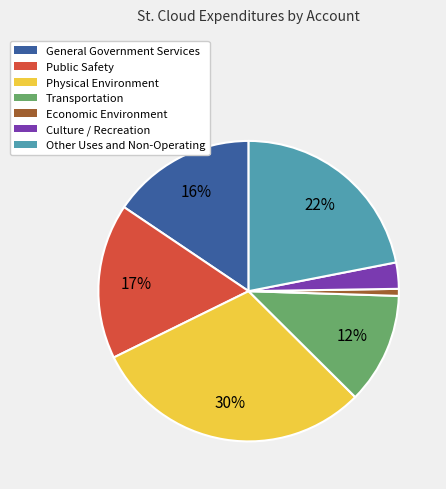

How many segments does this pie chart have?

7